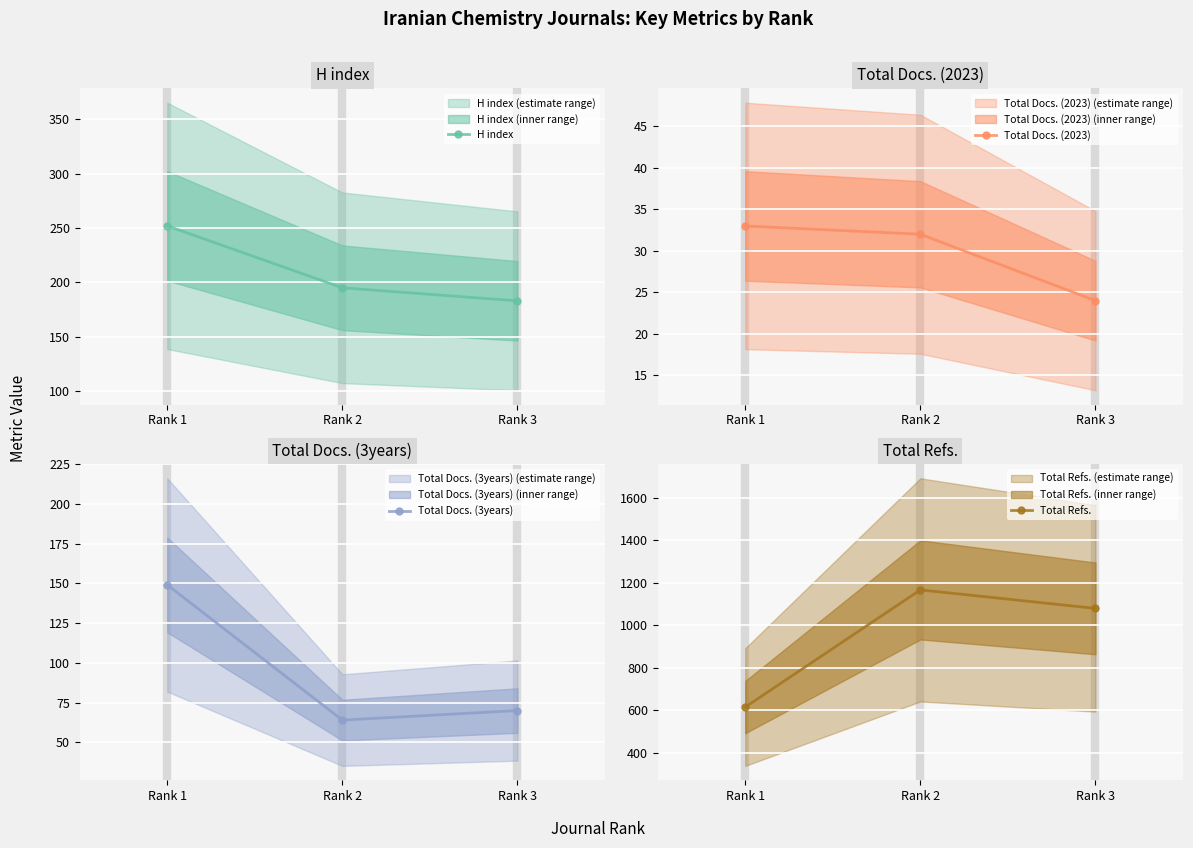

What is the total value across all series at Rank 2?

1457